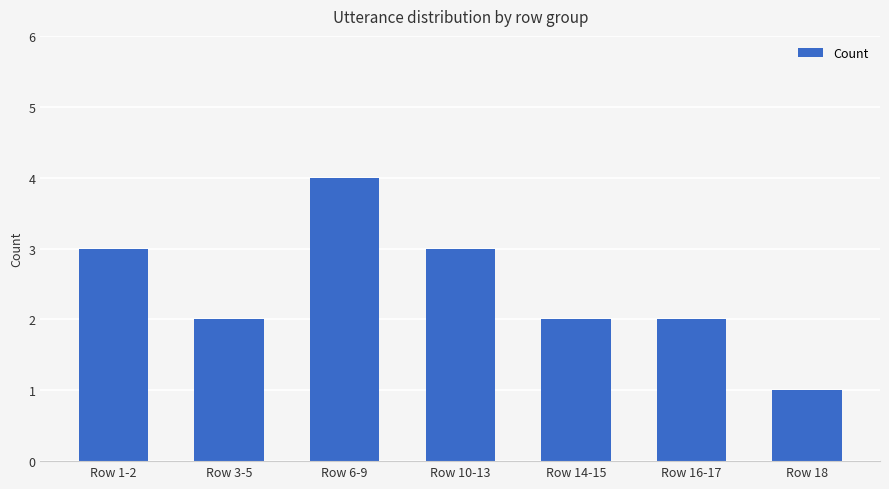

What is the sum of the values at Row 10-13 and Row 1-2?

6